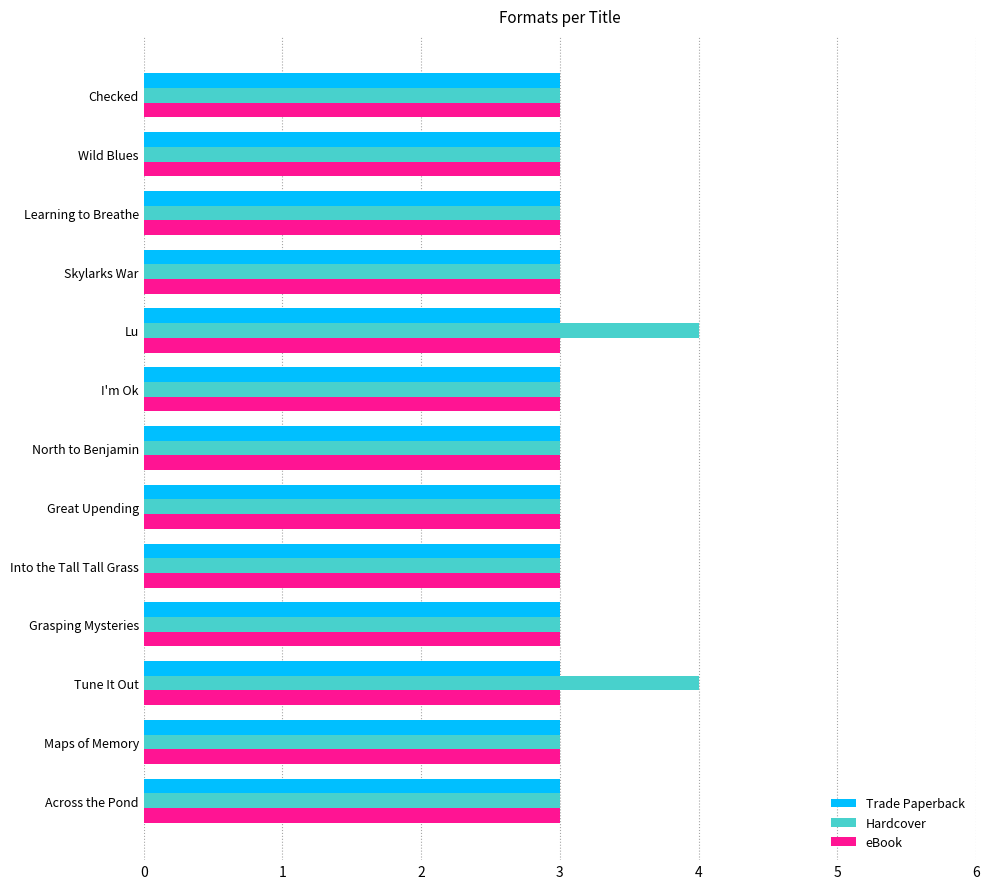

True or false: Hardcover has a value of 5 at I'm Ok.

False